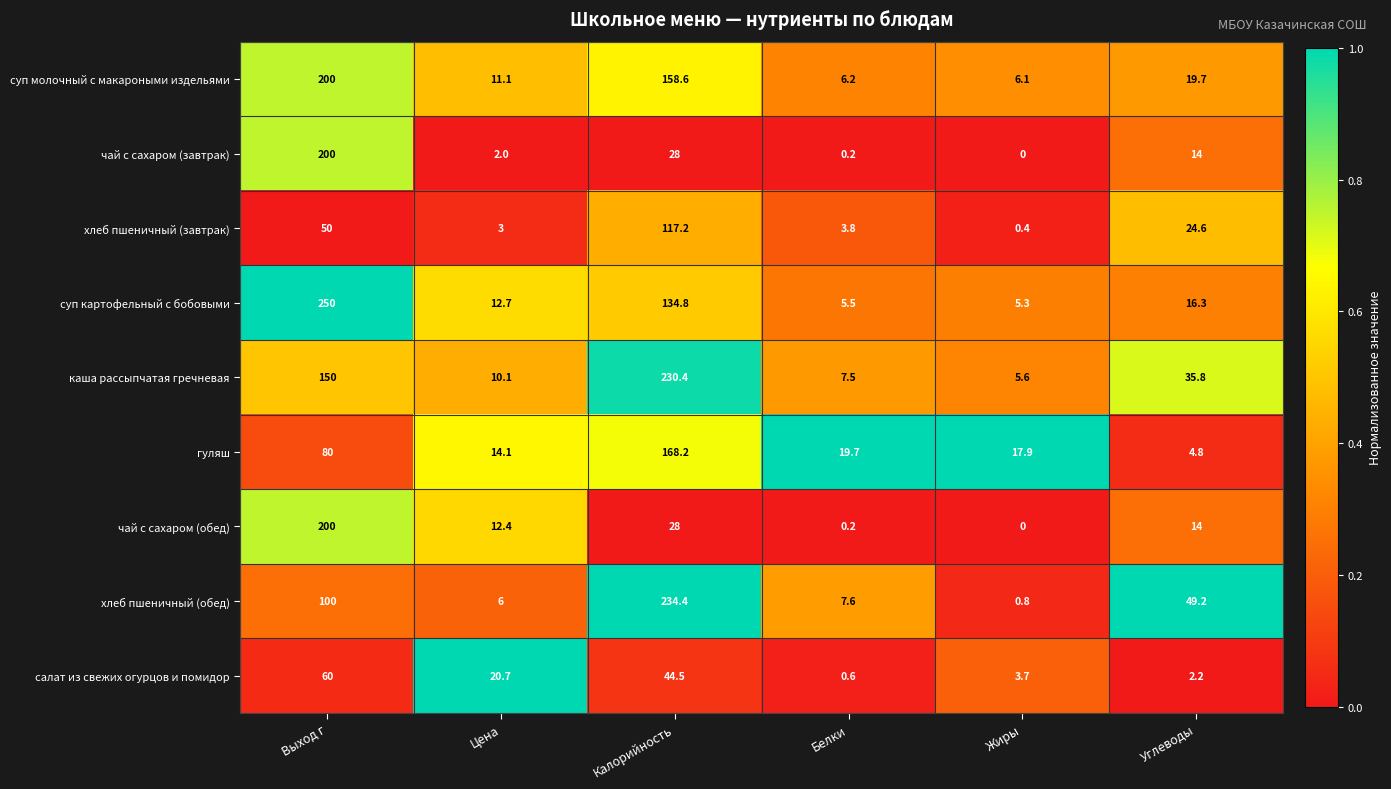

What is the sum of the чай с сахаром (завтрак) values at Жиры and Углеводы?

14.0